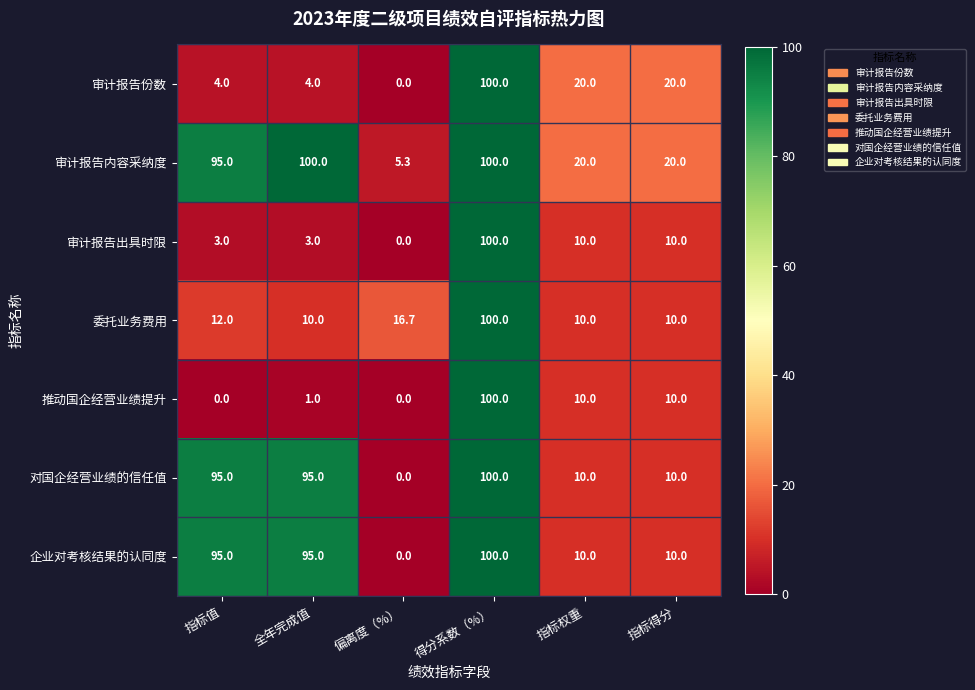

At which label does 审计报告份数 reach its minimum?

偏离度（%）